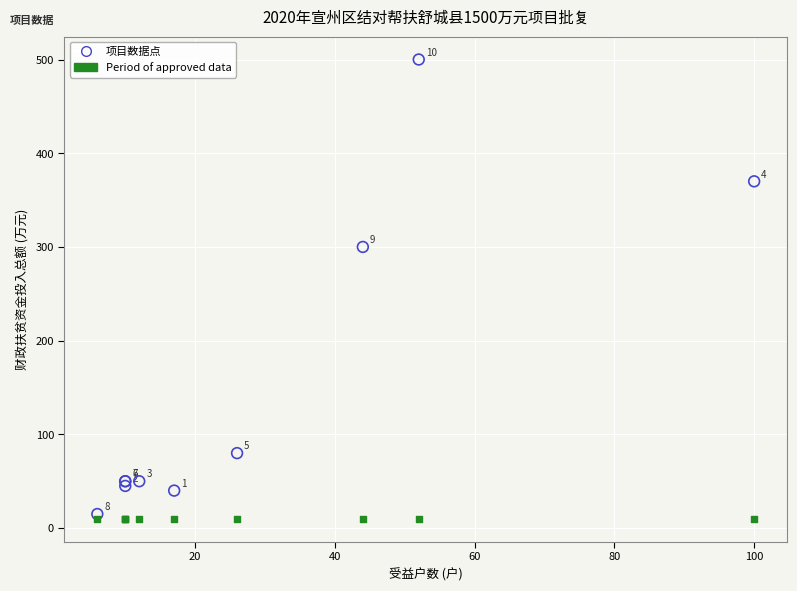

Which series contains the lowest Y value?

Period of approved data